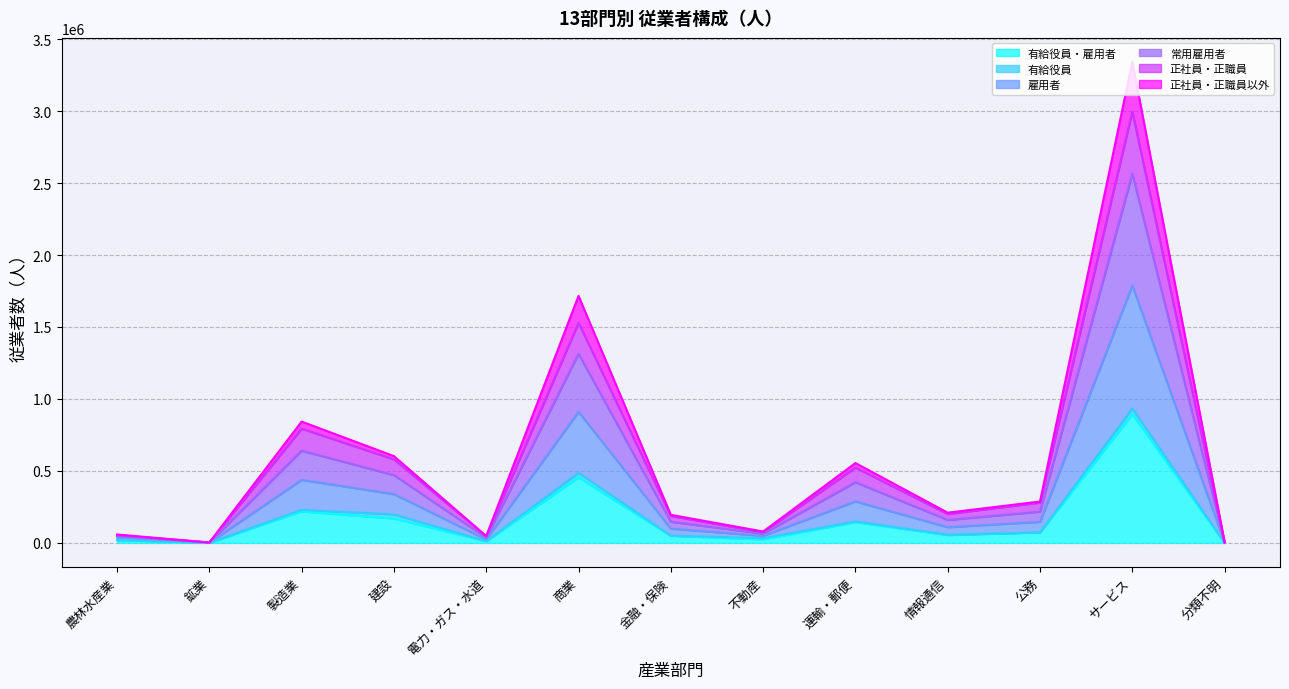

True or false: 常用雇用者 has more than 2 interior local peaks.

True